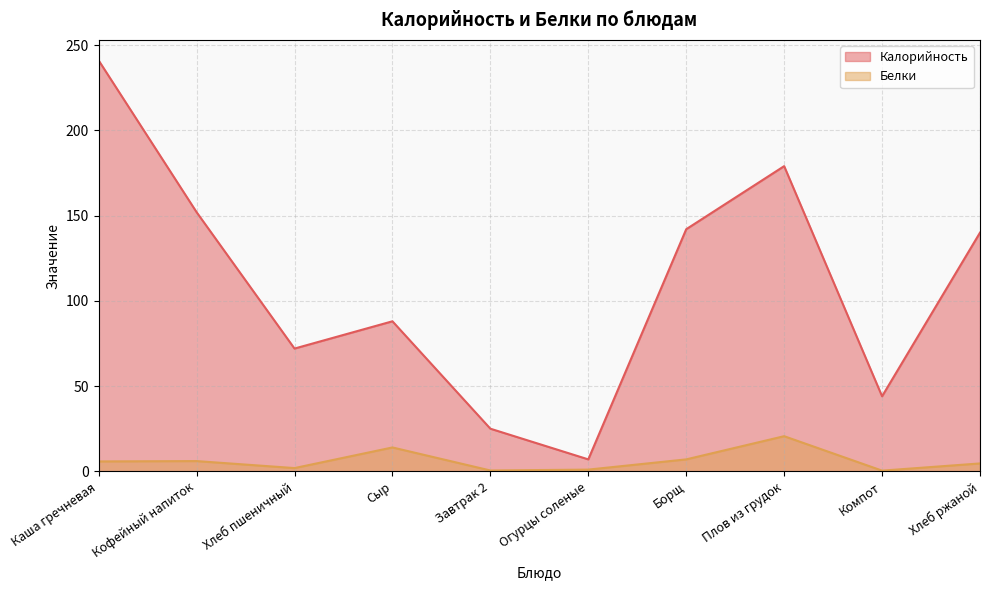

Rank the series at Борщ from lowest to highest value.

Белки, Калорийность